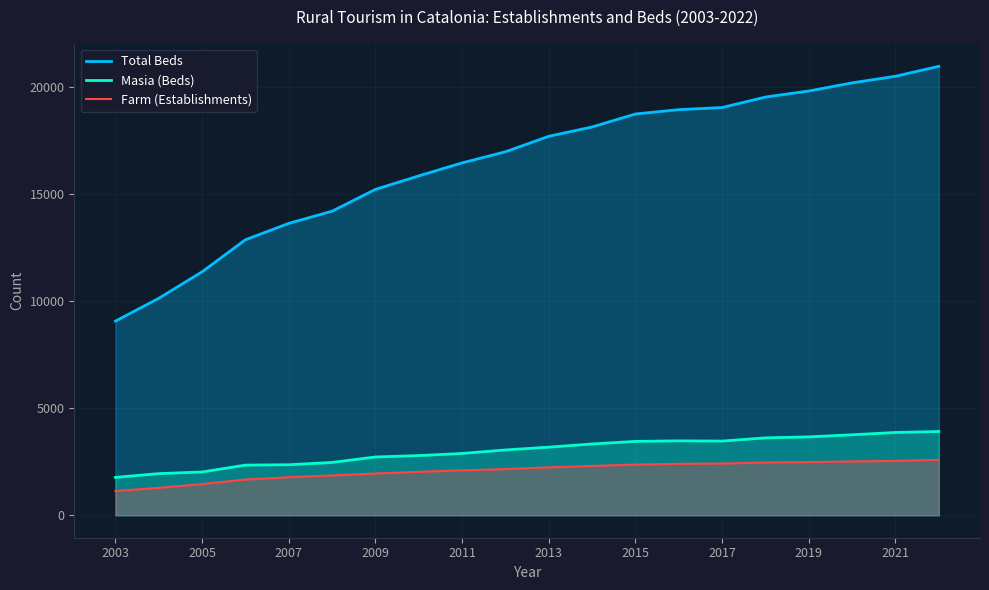

Count the number of categories in the chart.

20